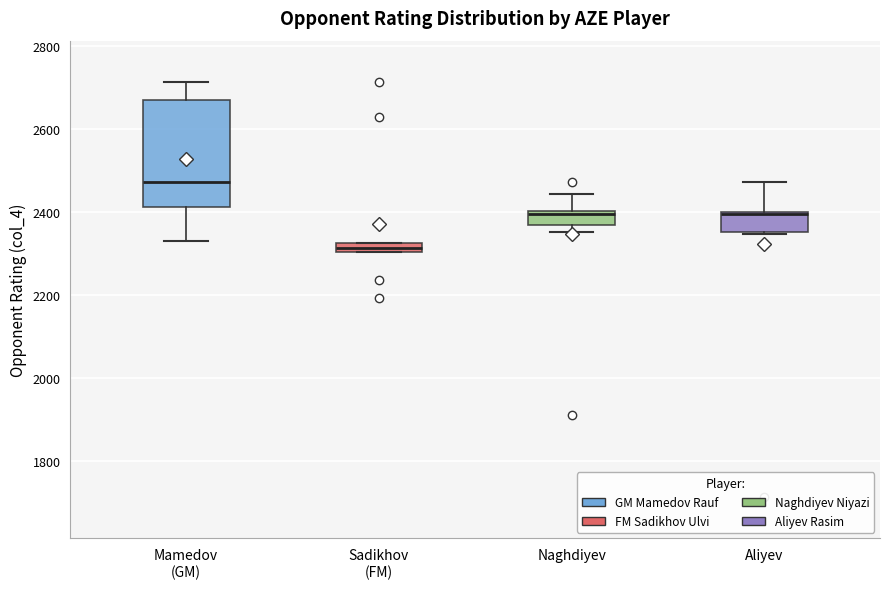

Where is the upper edge of the box for Sadikhov (FM) on the y-axis? The values are not printed on the chart, so give them approximately, as read against the axis.

2320